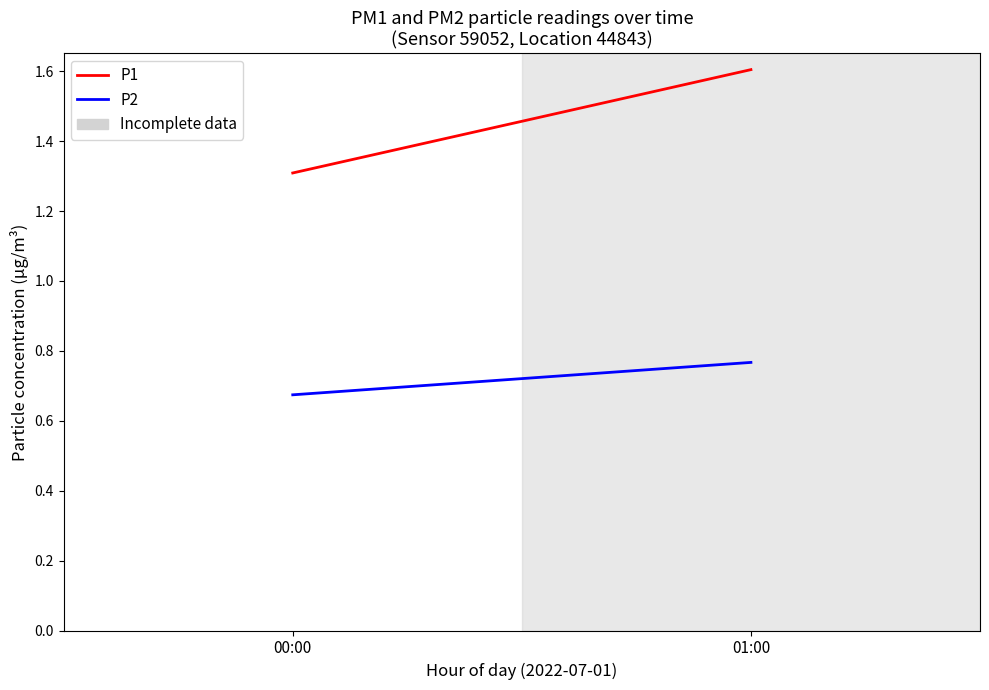

Rank the series by their maximum value, from lowest to highest.

P2, P1